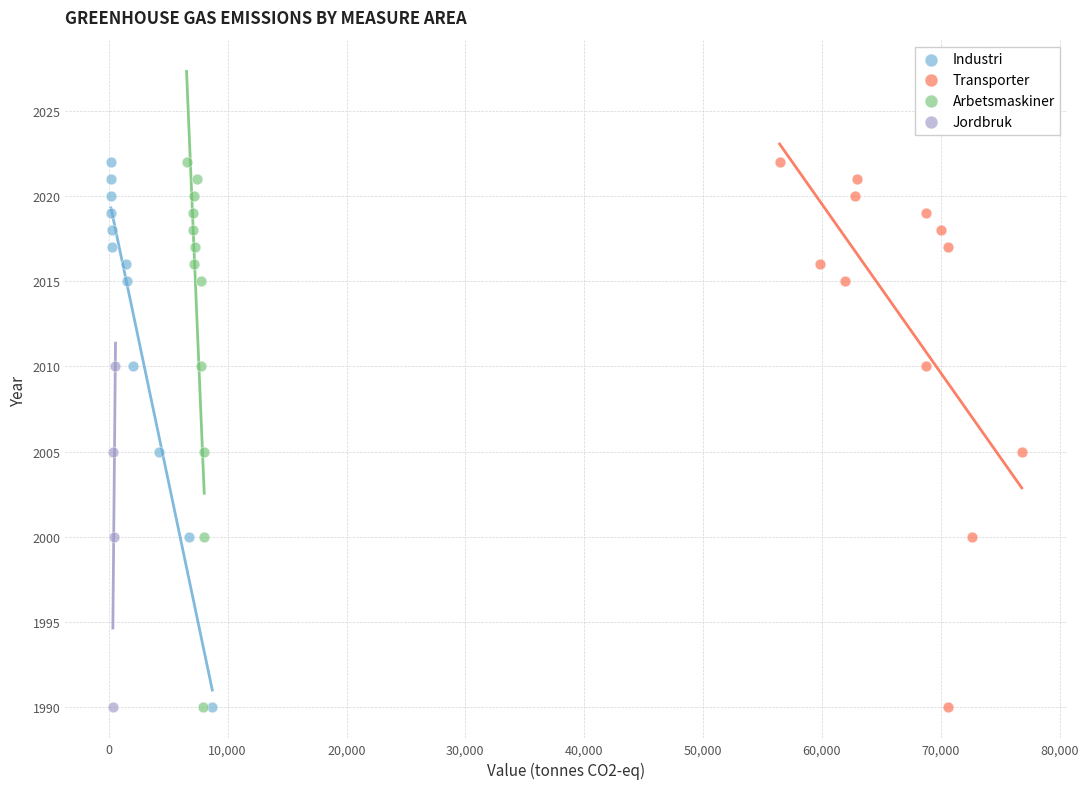

What are all the series names shown in the legend?

Industri, Transporter, Arbetsmaskiner, Jordbruk